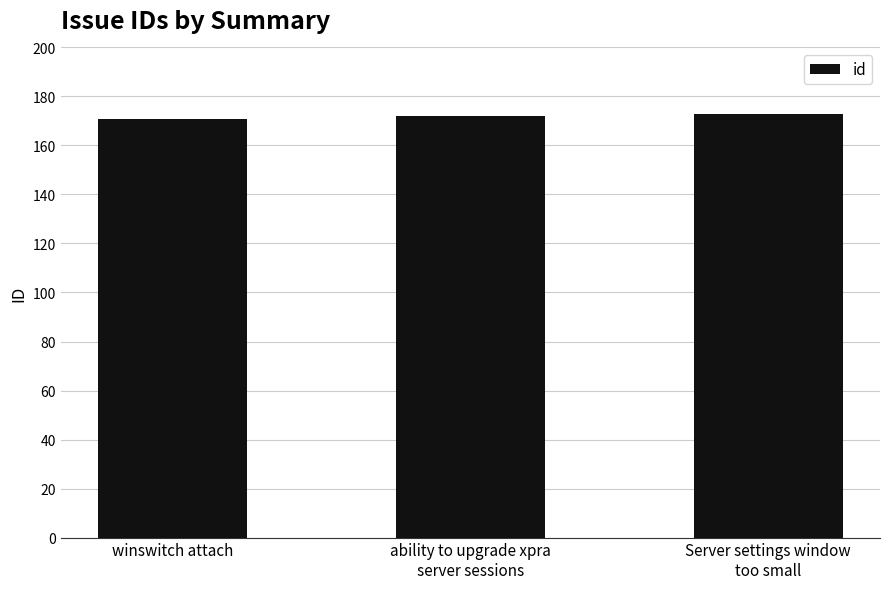

What is the difference between the values at Server settings window
too small and ability to upgrade xpra
server sessions?

1